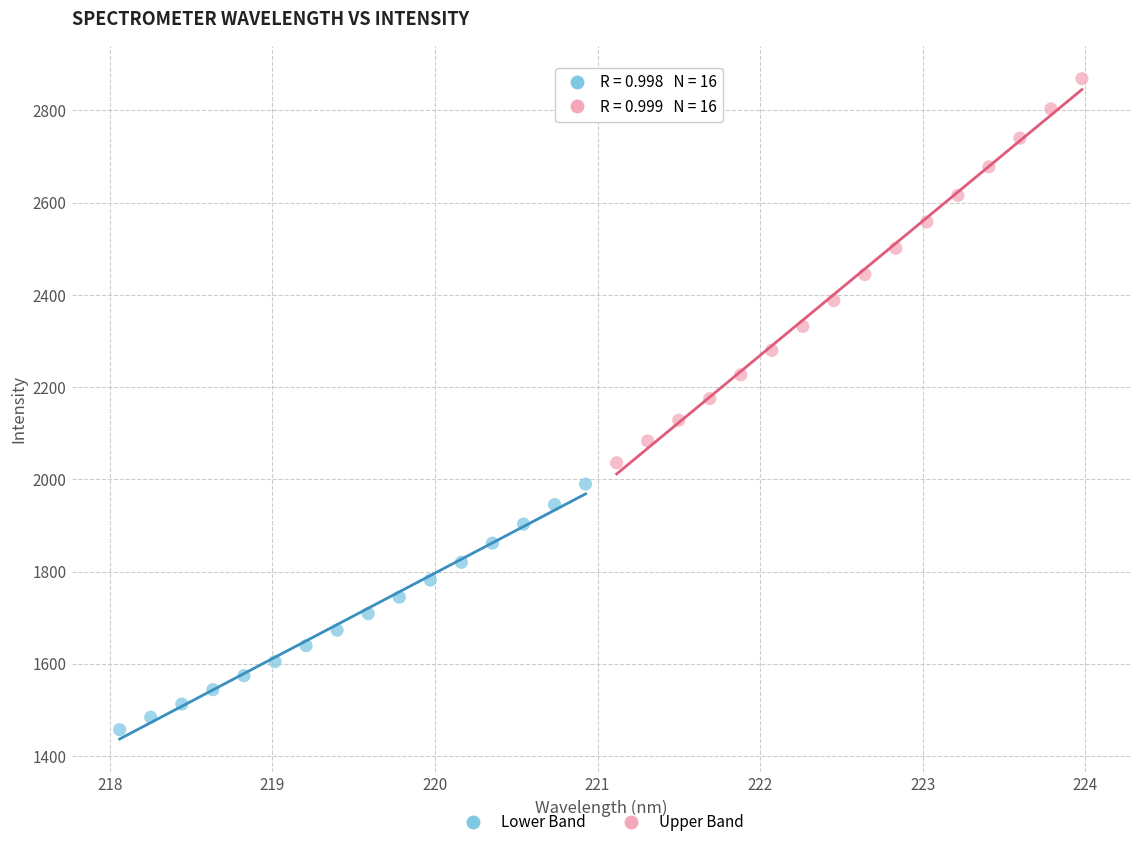

Which series contains the lowest Y value?

Lower Band